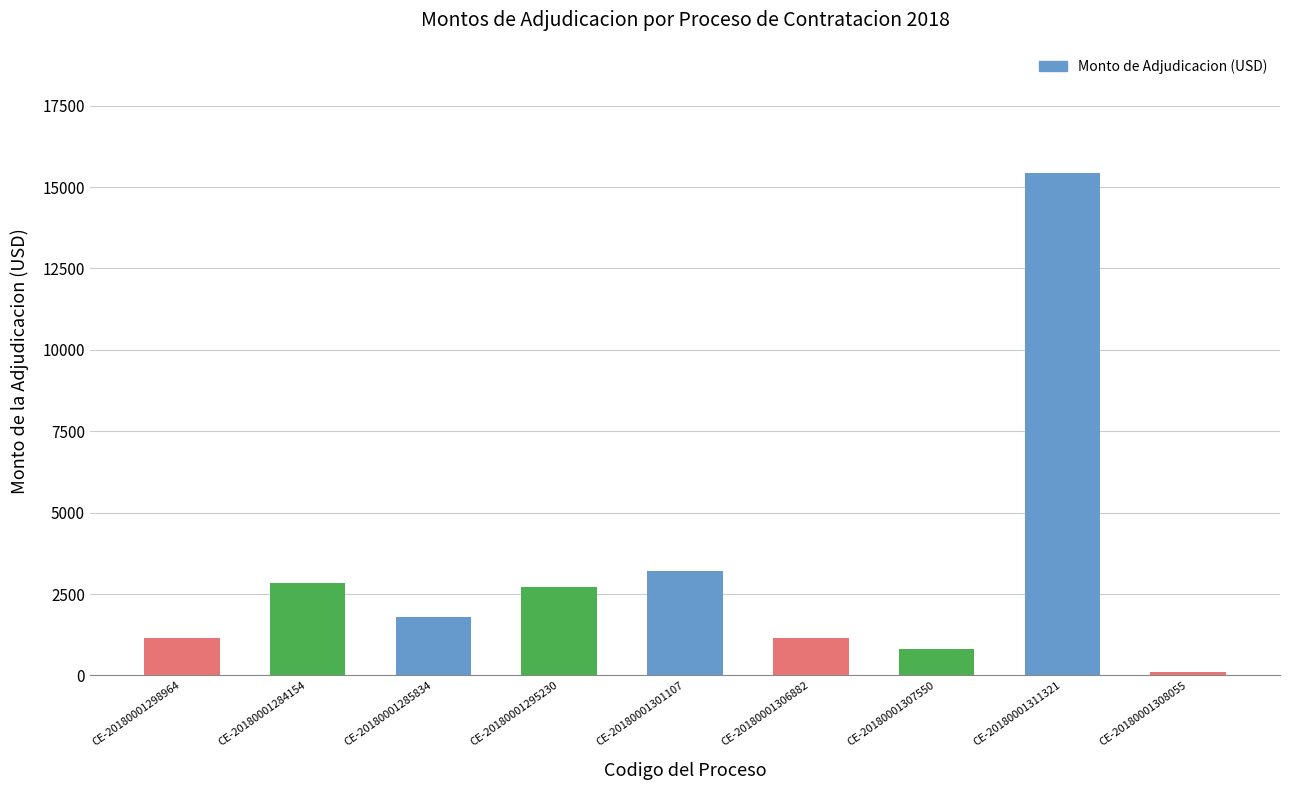

What is the ratio of the value at CE-20180001285834 to the value at CE-20180001295230?

0.7